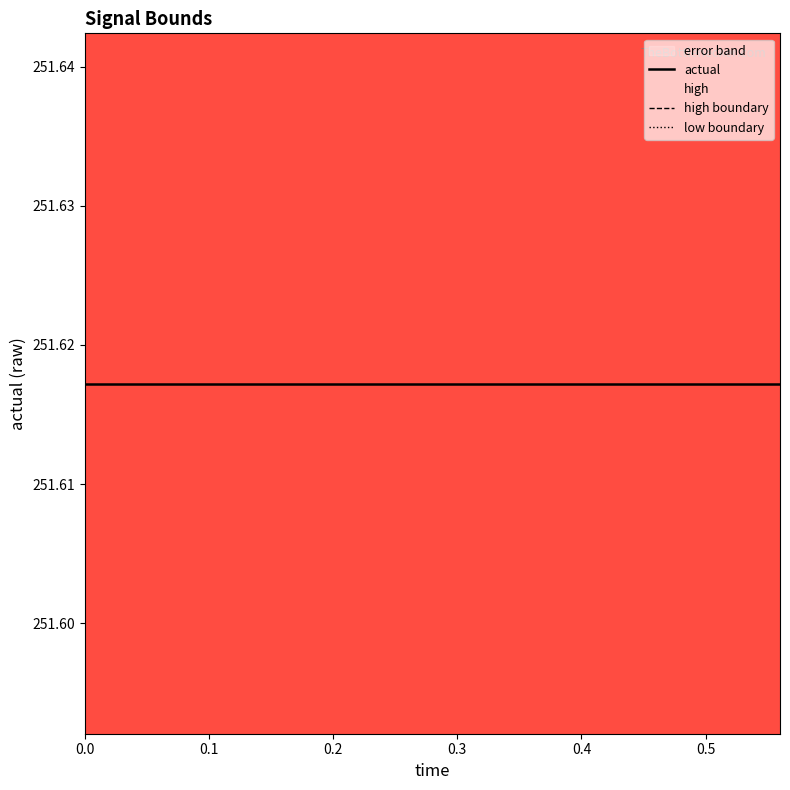

True or false: actual has more than 0 interior local peaks.

False